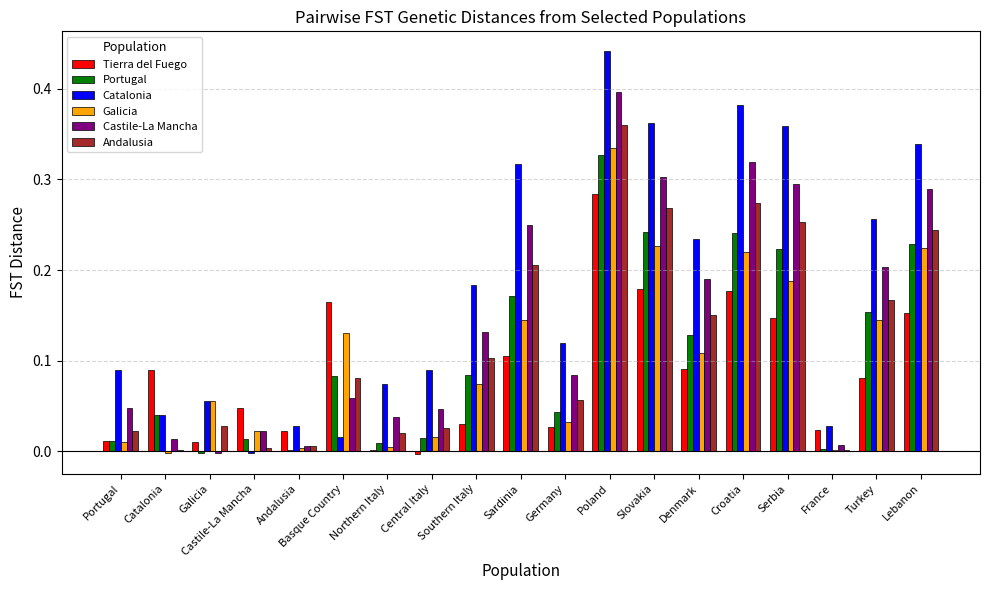

At which category is the sum across all series the highest?

Poland